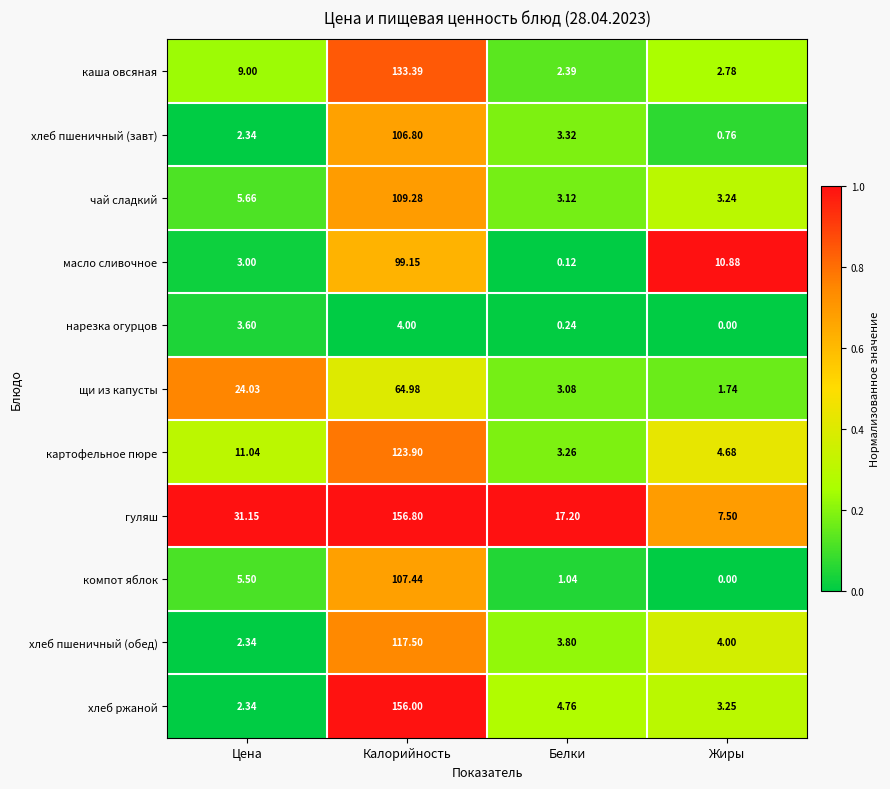

What is the maximum value shown in the chart?

156.8